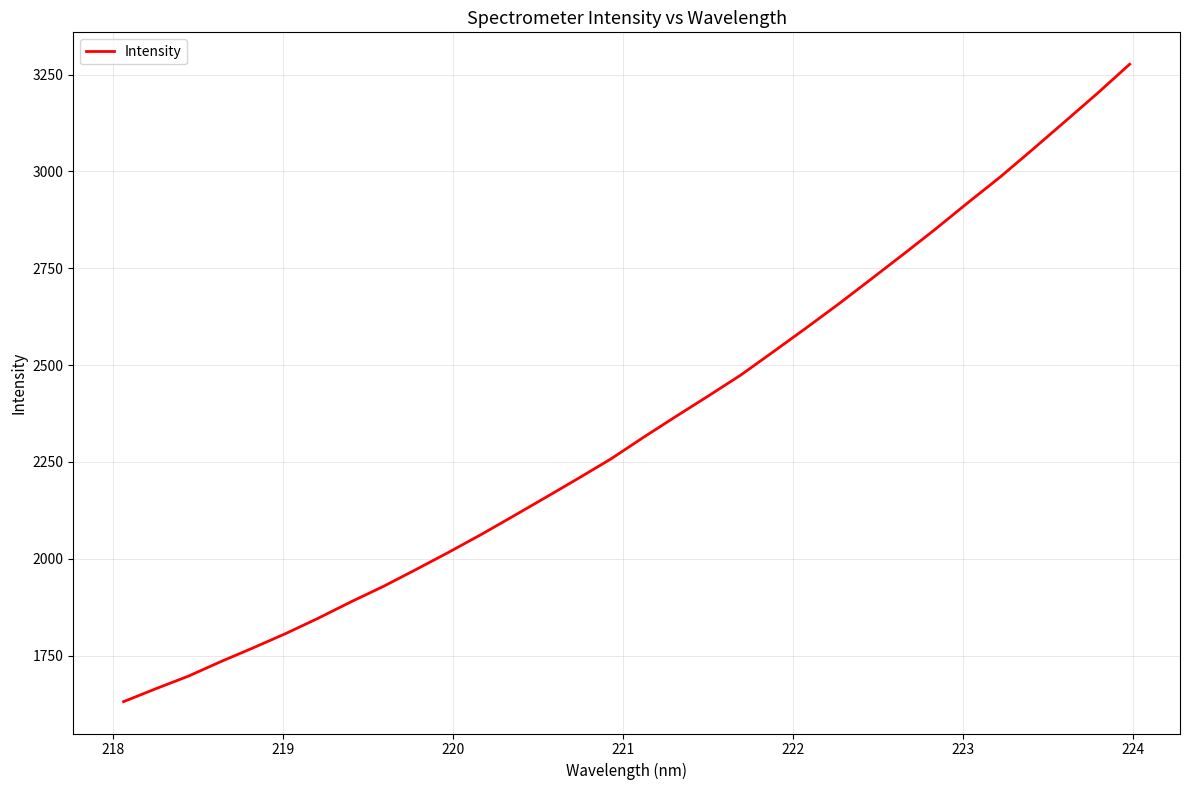

What is the difference between the maximum and minimum values?

1645.1